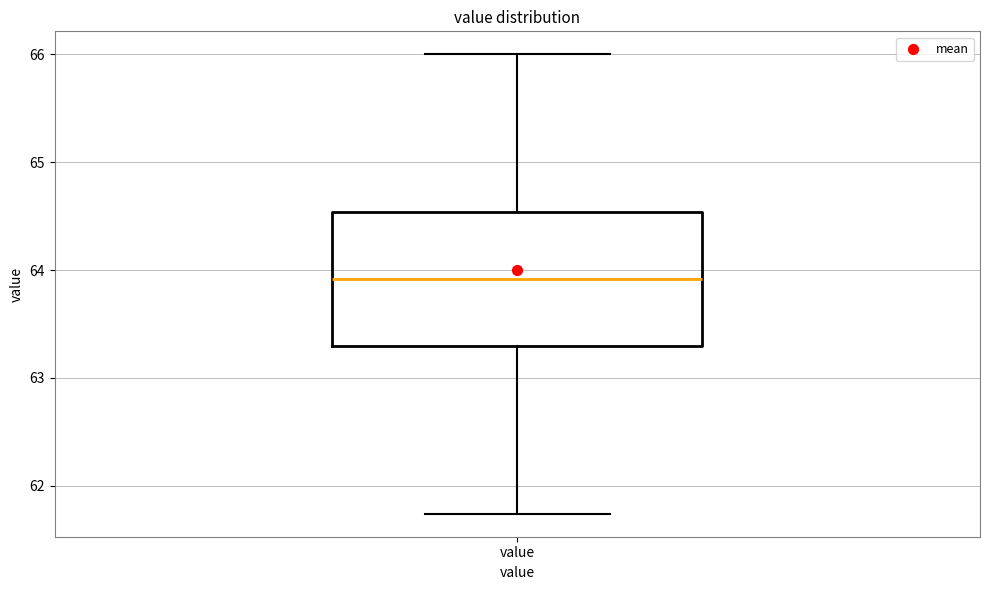

Read this box plot against the y-axis: the position of the median line, the range covered by the box, and the ends of both whiskers. The values are not printed on the chart, so give them approximately, as read against the axis.

median 63.9, box 63.3 to 64.5, whiskers 61.7 to 66.0